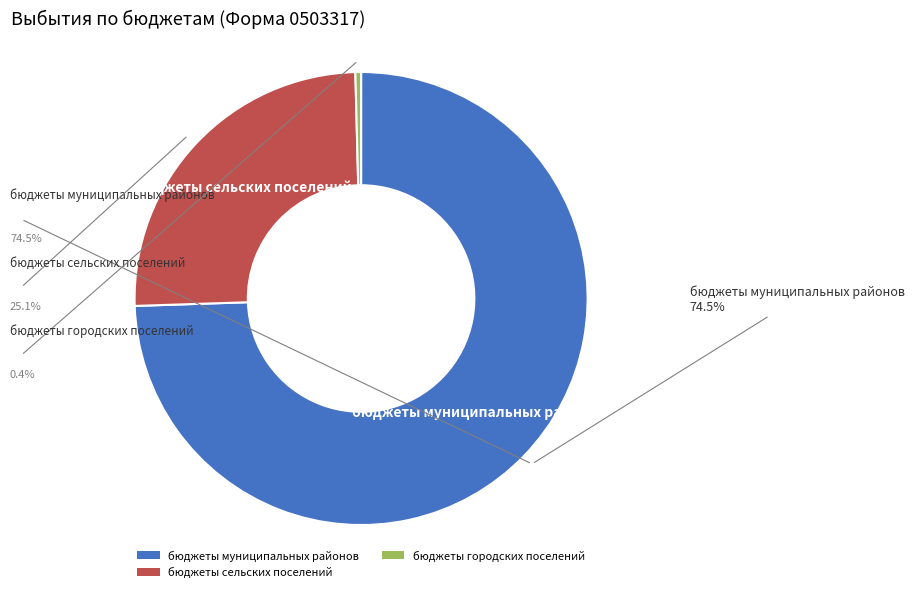

Does any single category account for the majority?

Yes